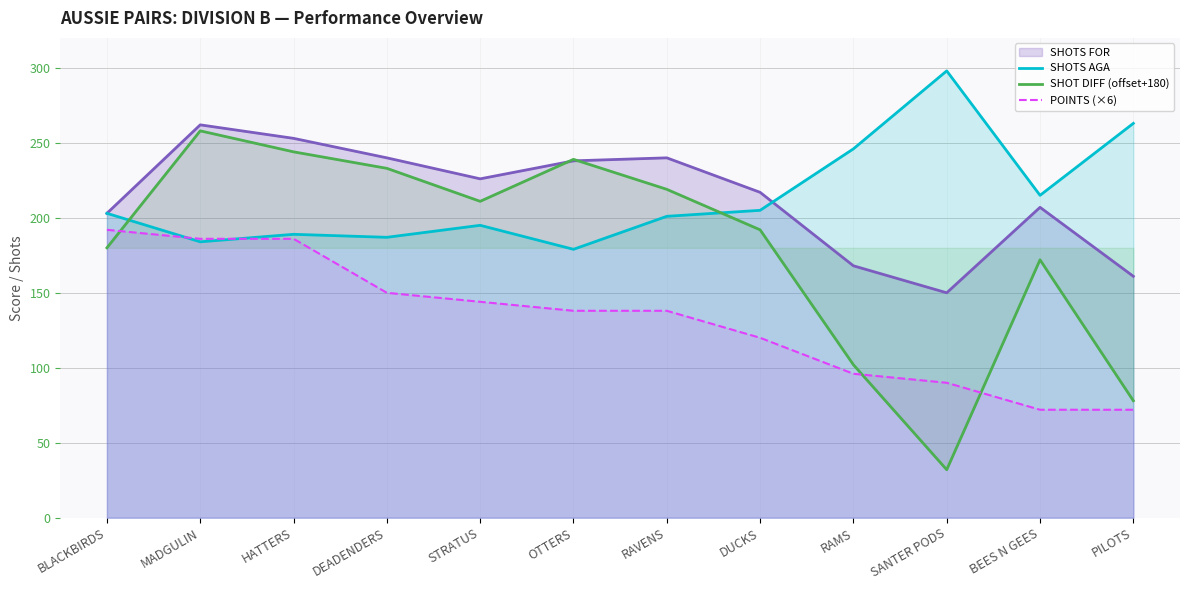

Where does the SHOTS AGA series first go above 203?

DUCKS